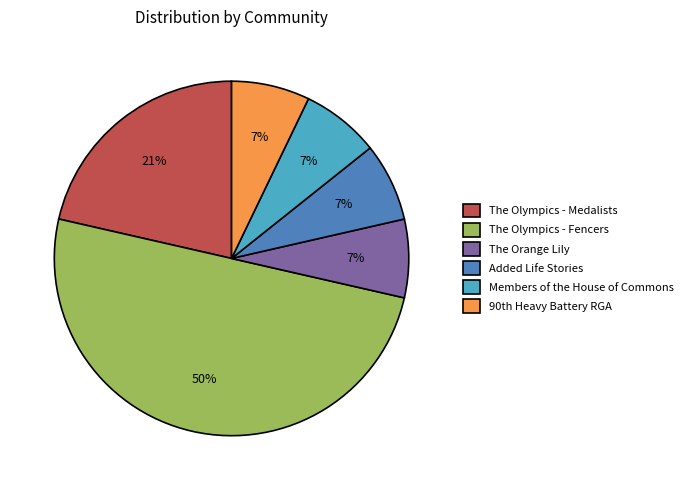

What is the ratio of the value at Added Life Stories to the value at Members of the House of Commons?

1.0